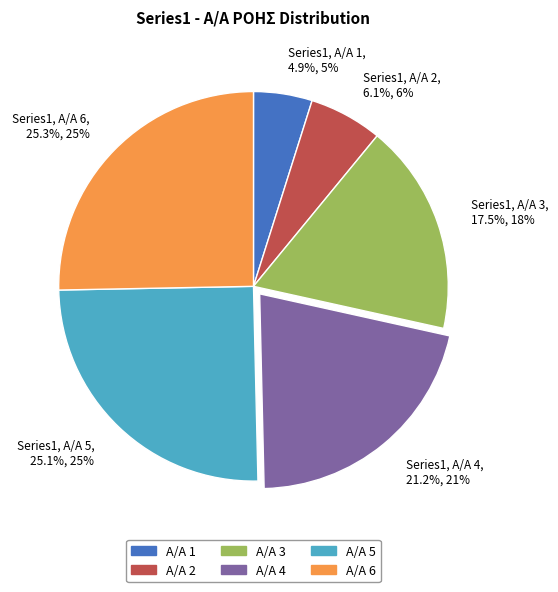

To the nearest percent, what is the average slice percentage?

17%